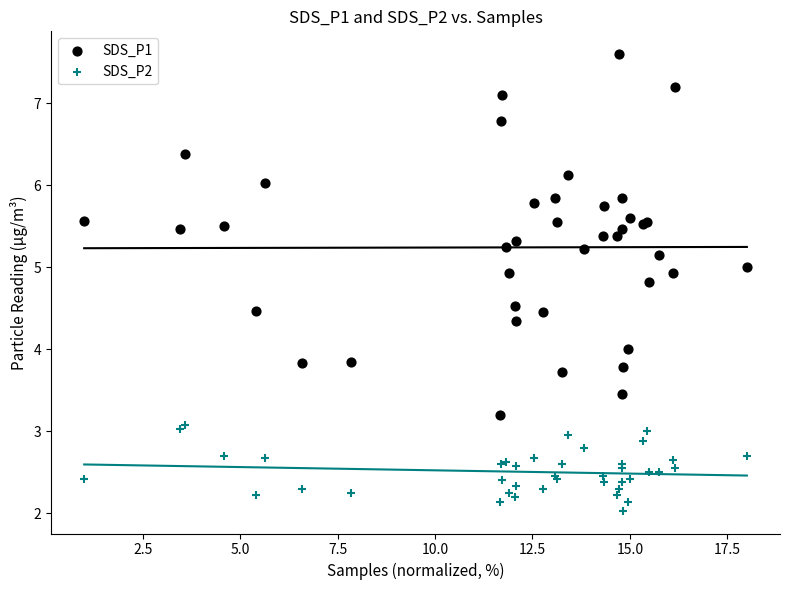

Which series contains the lowest Y value?

SDS_P2